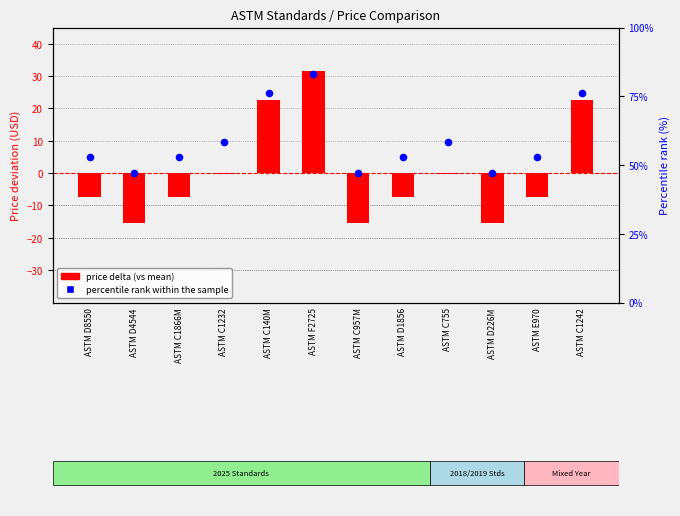

Which series contains the highest Y value?

percentile rank within the sample